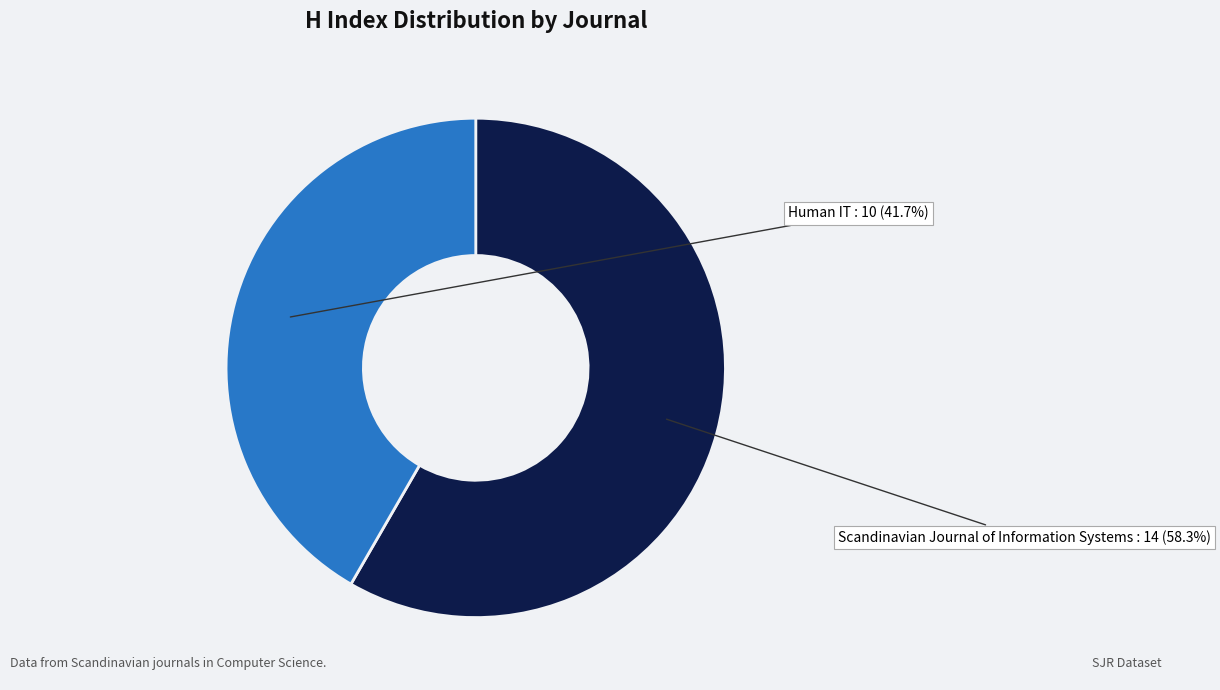

Does any single category account for the majority?

Yes